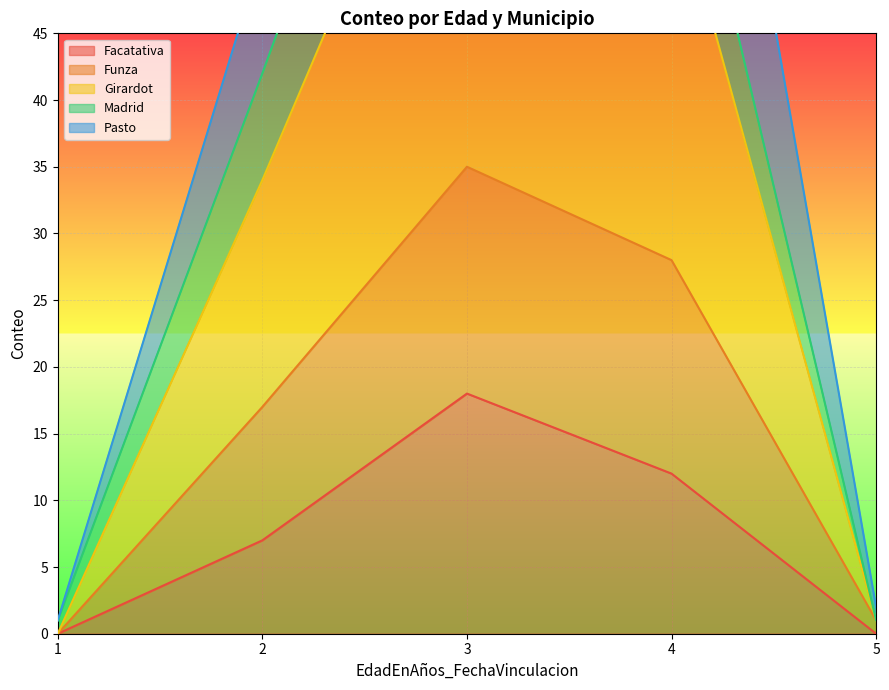

Count the Facatativa values in the range 0 to 12.

4